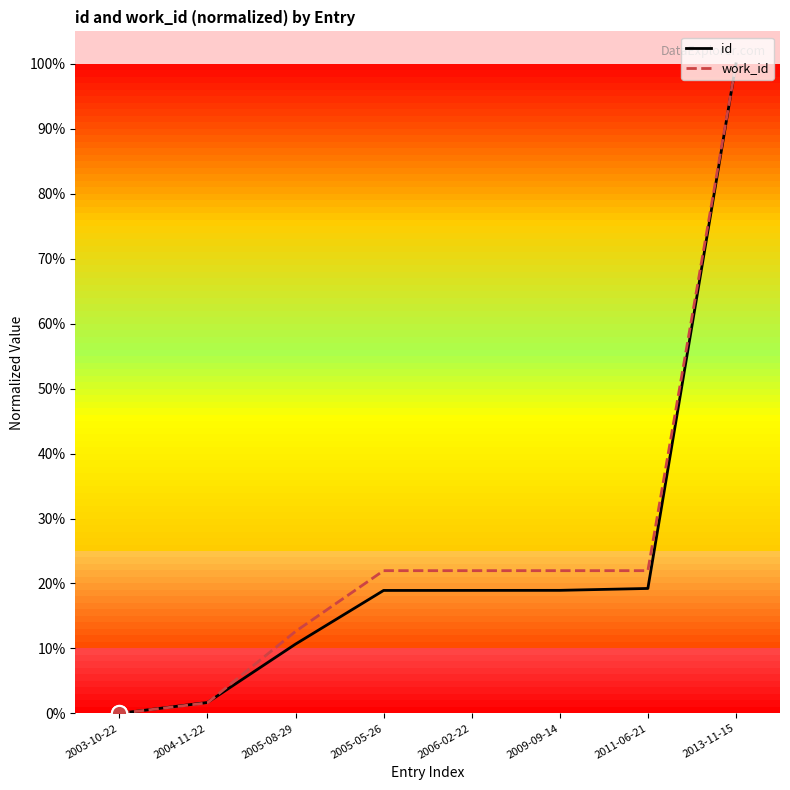

What are all the series names shown in the legend?

id, work_id